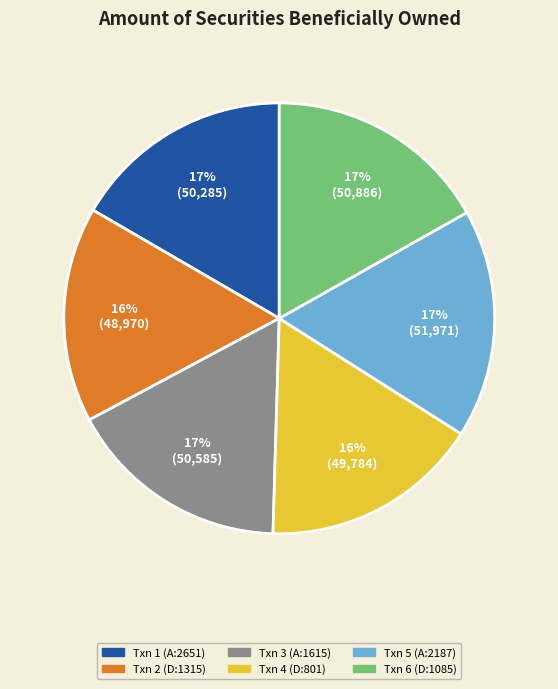

To the nearest percent, what is the average slice percentage?

17%